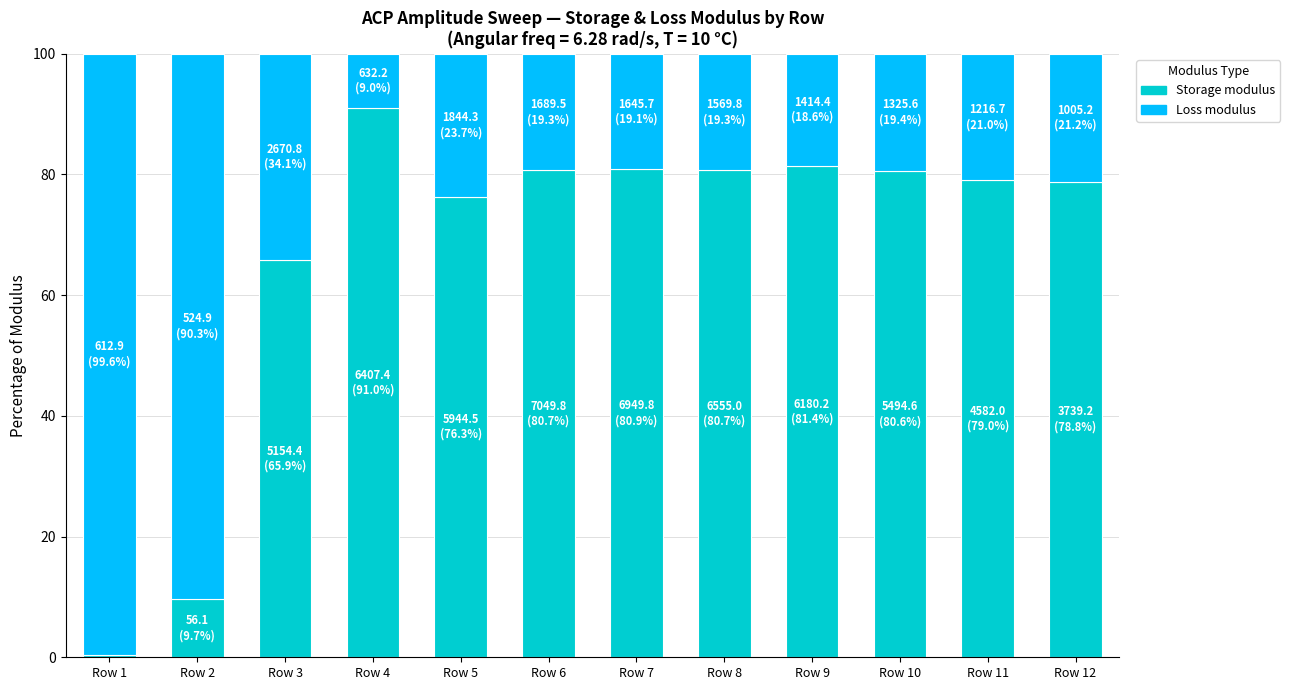

The Storage modulus series shows 54.6 at Row 12. True or false?

False